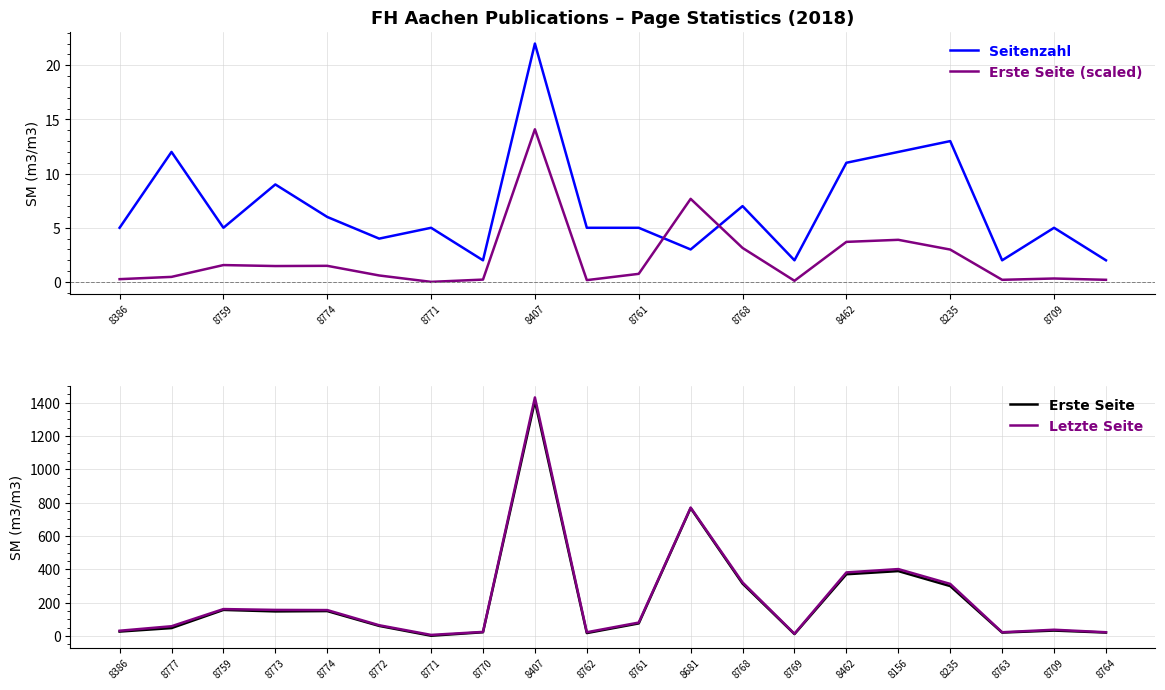

What are all the series names shown in the legend?

Seitenzahl, Erste Seite (scaled), Erste Seite, Letzte Seite